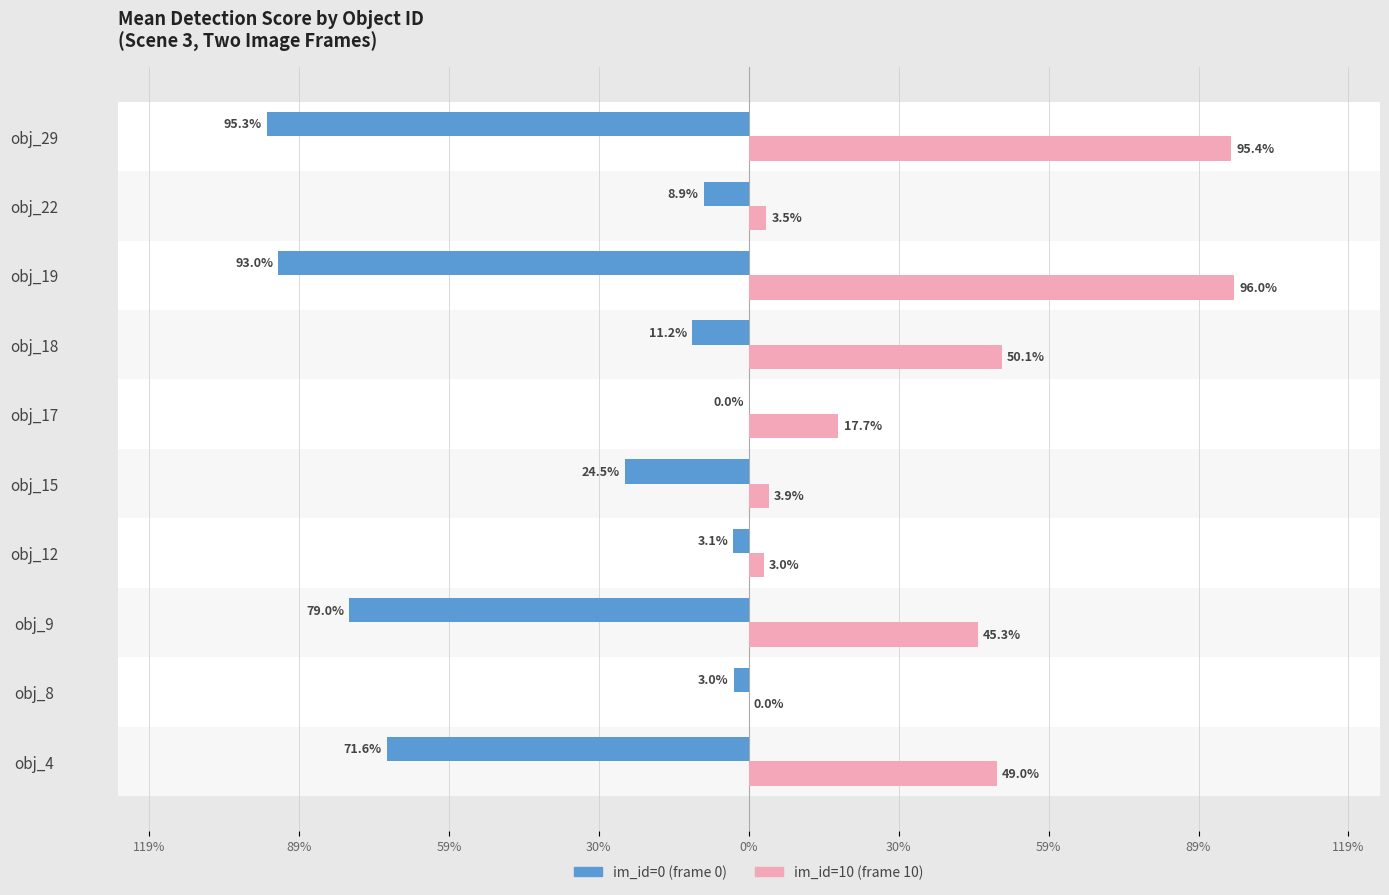

At obj_22, list the series in order from smallest to largest.

im_id=0 (frame 0), im_id=10 (frame 10)